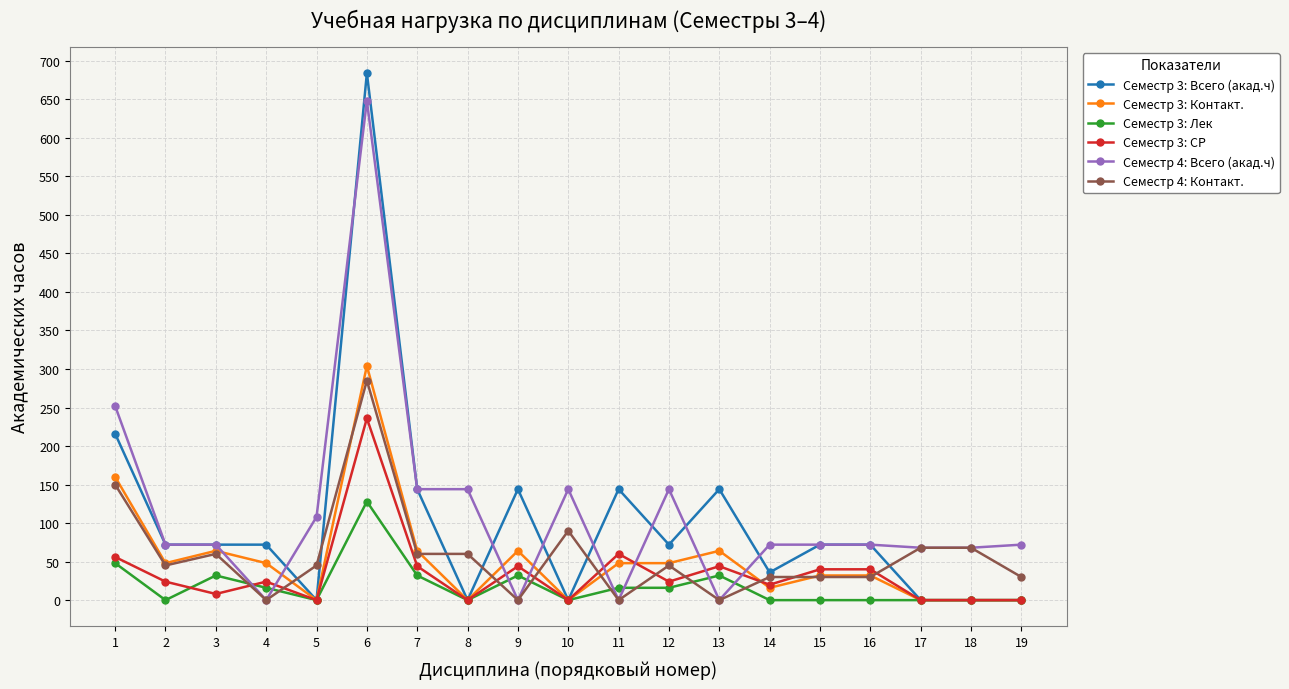

What are all the series names shown in the legend?

Семестр 3: Всего (акад.ч), Семестр 3: Контакт., Семестр 3: Лек, Семестр 3: СР, Семестр 4: Всего (акад.ч), Семестр 4: Контакт.